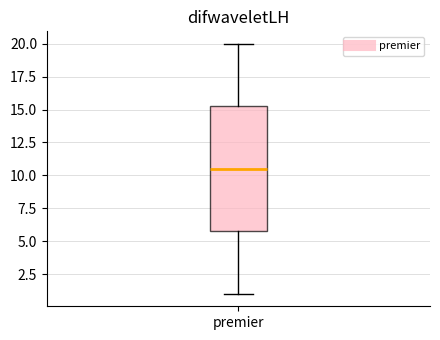

Transcribe this box plot: give where the median line is, the range the box spans, and where the two whiskers end, as read against the y-axis. The values are not printed on the chart, so give them approximately, as read against the axis.

median 10.5, box 6.0 to 15.5, whiskers 1.0 to 20.0